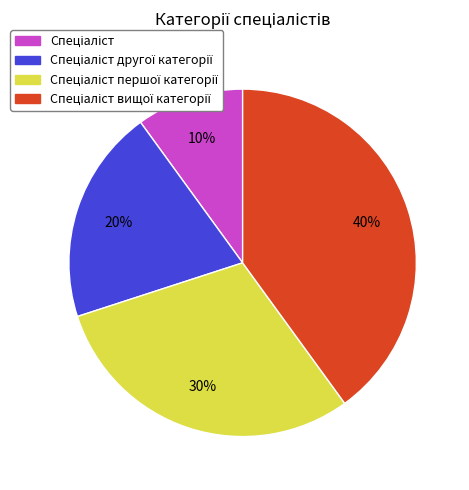

To the nearest percent, what is the difference between the largest and smallest slice percentages?

30%